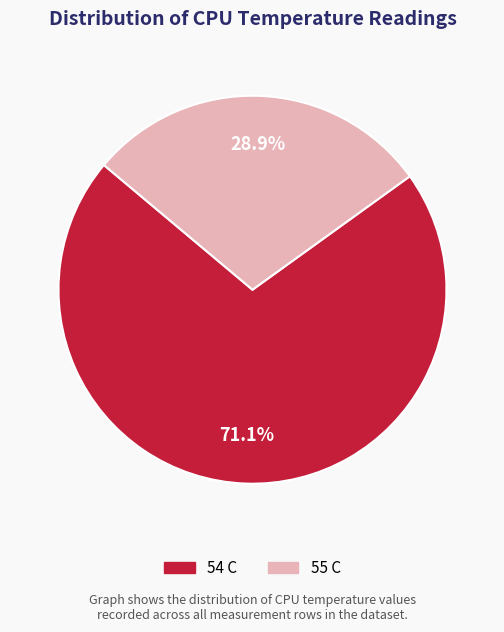

How many slices are in this pie chart?

2